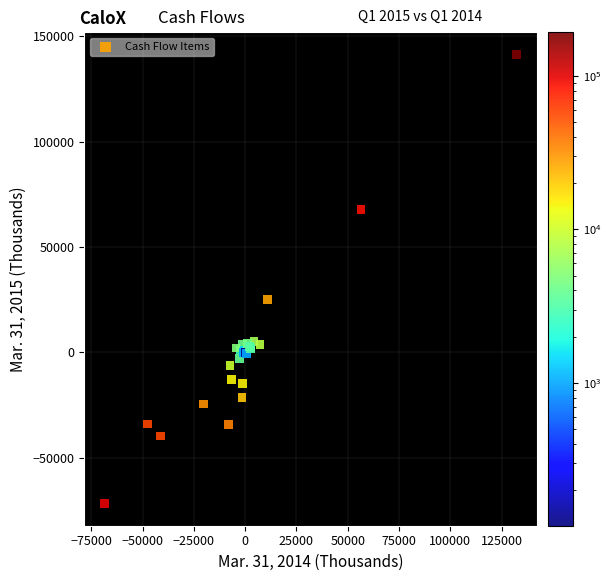

What Y value in the scatter plot is closest to 34905?

25143